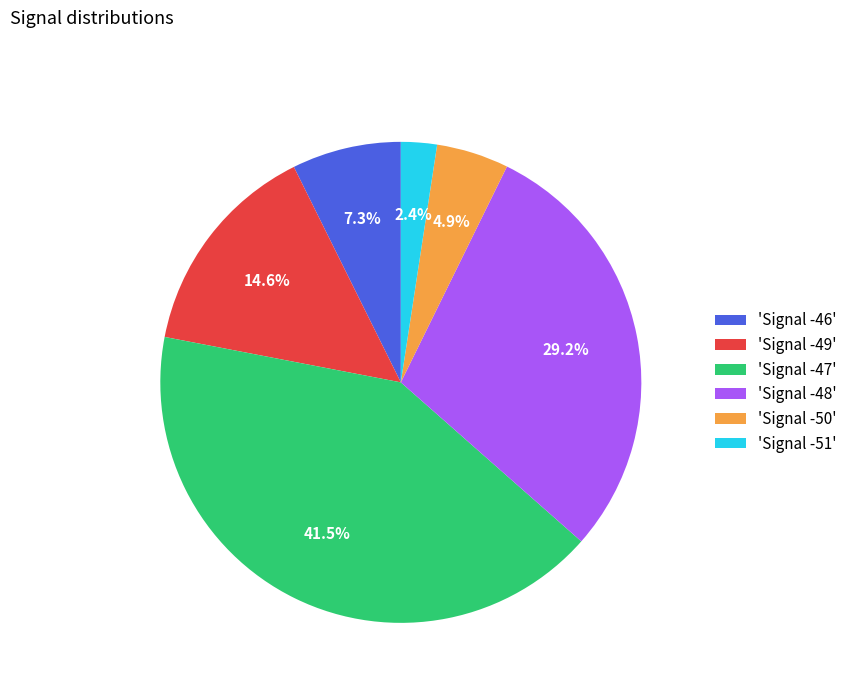

What percentage is NOT represented by 'Signal -47'?

58.5%